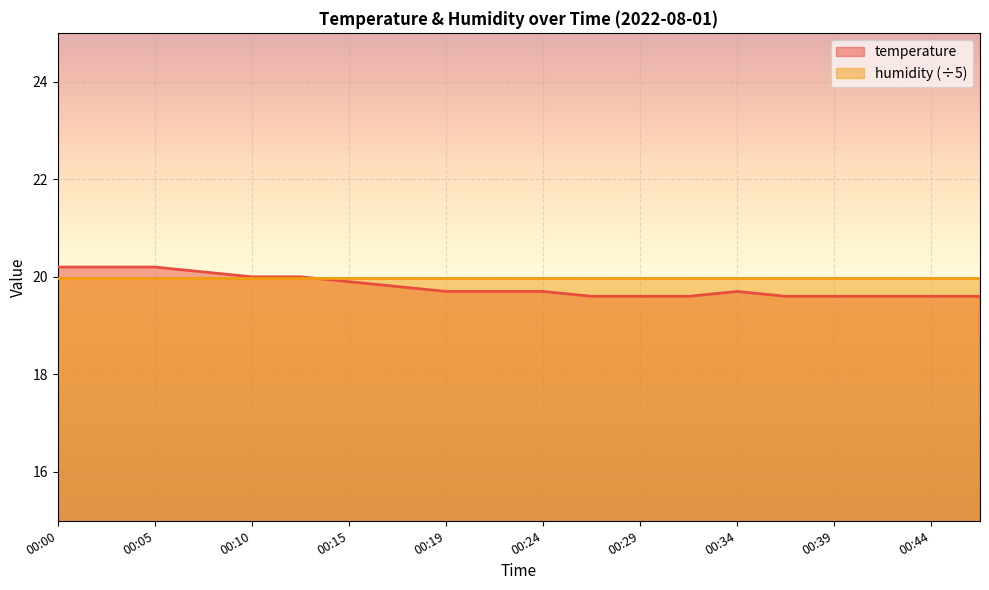

What is the sum of the values at 00:29 and 00:02?

39.8